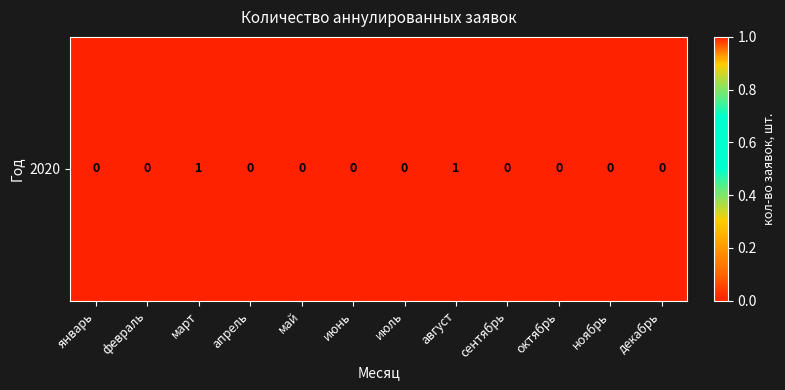

Between август and декабрь, which is larger?

август